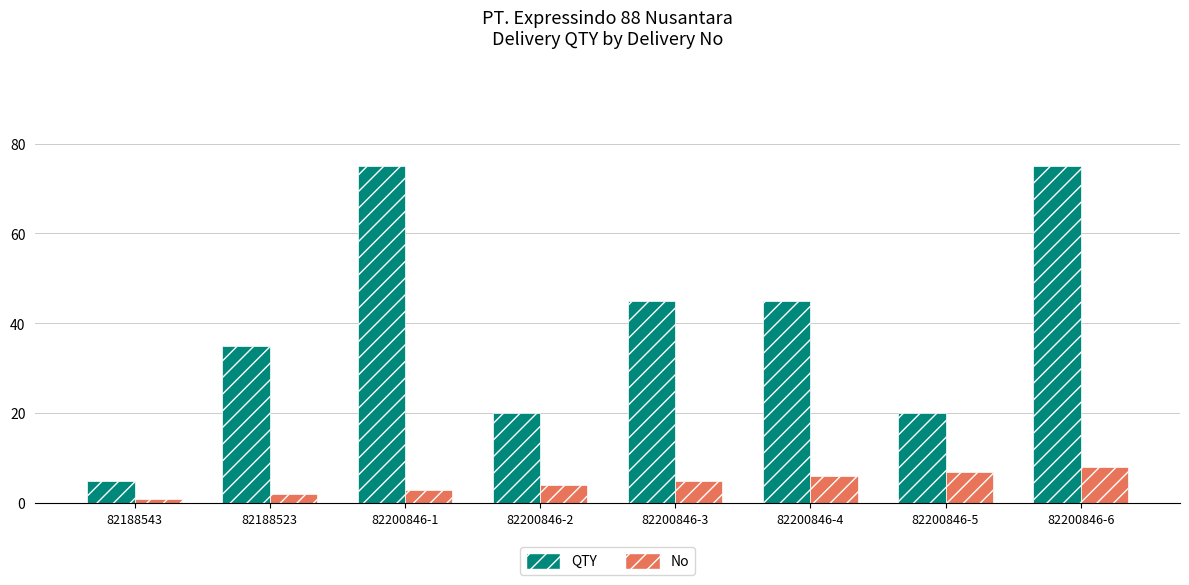

The No series shows 3 at 82200846-4. True or false?

False